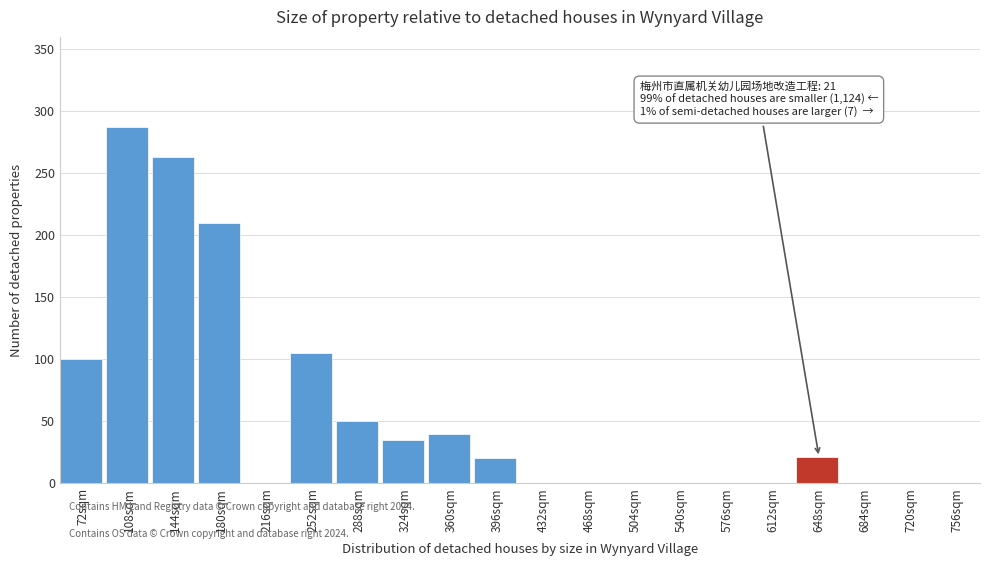

What is the sum of the values at 324sqm and 180sqm?

245